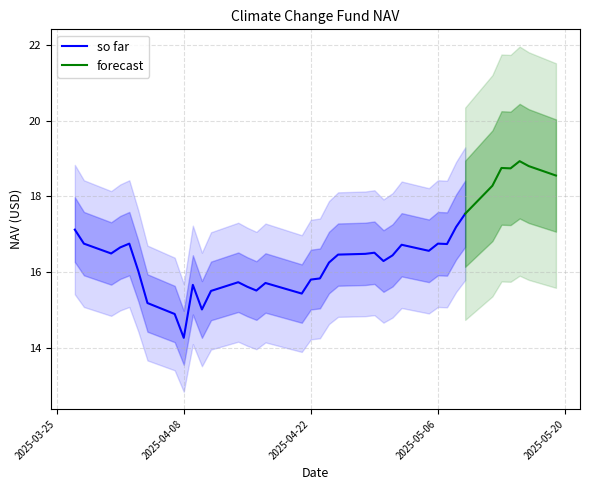

List the labels in order of value, smallest first.

04/08/2025, 04/07/2025, 04/10/2025, 04/04/2025, 04/21/2025, 04/11/2025, 04/16/2025, 04/15/2025, 04/09/2025, 04/17/2025, 04/14/2025, 04/22/2025, 04/23/2025, 04/03/2025, 04/24/2025, 04/30/2025, 05/01/2025, 04/25/2025, 04/28/2025, 03/31/2025, 04/29/2025, 05/05/2025, 04/01/2025, 05/02/2025, 05/07/2025, 05/06/2025, 04/02/2025, 03/28/2025, 03/27/2025, 05/08/2025, 05/09/2025, 05/12/2025, 05/19/2025, 05/14/2025, 05/13/2025, 05/16/2025, 05/15/2025